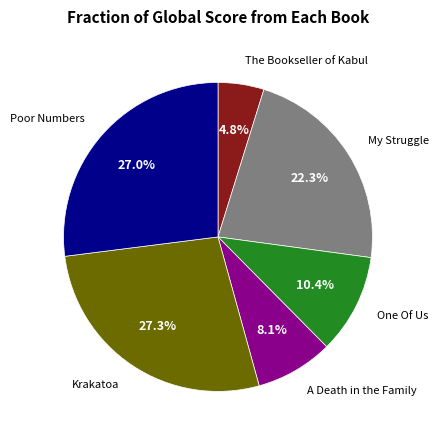

How many slices are in this pie chart?

6